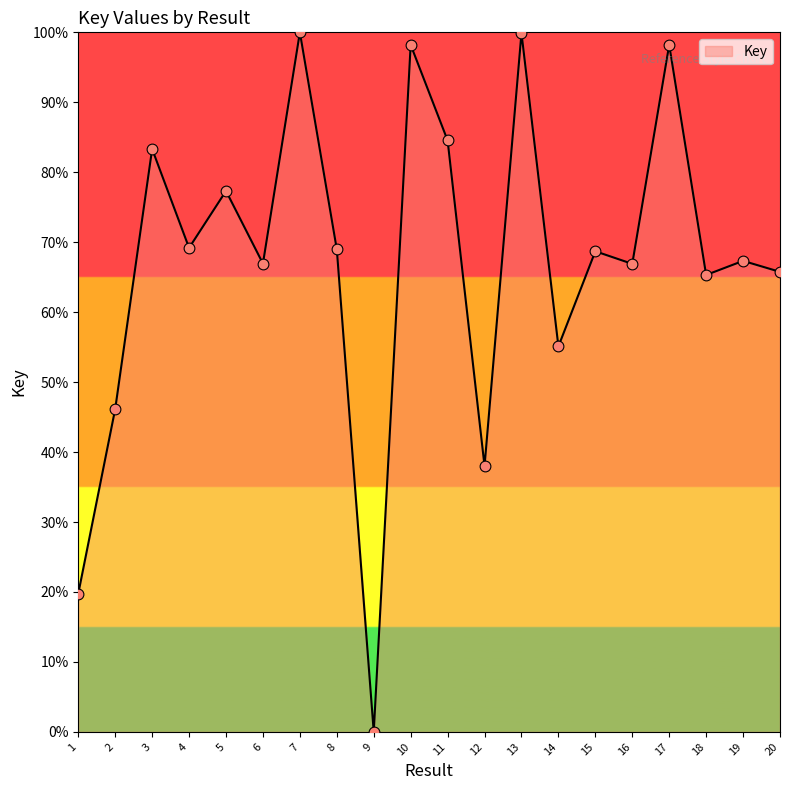

Between 14 and 13, which is larger?

13